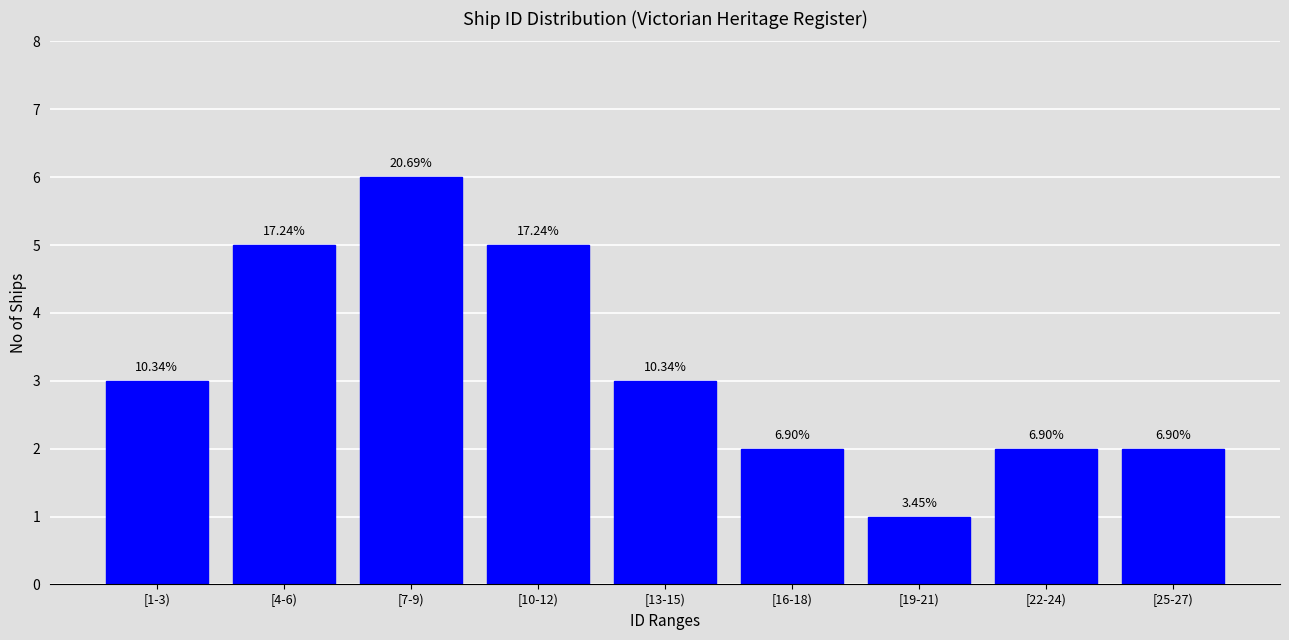

How many bars are there in total?

9